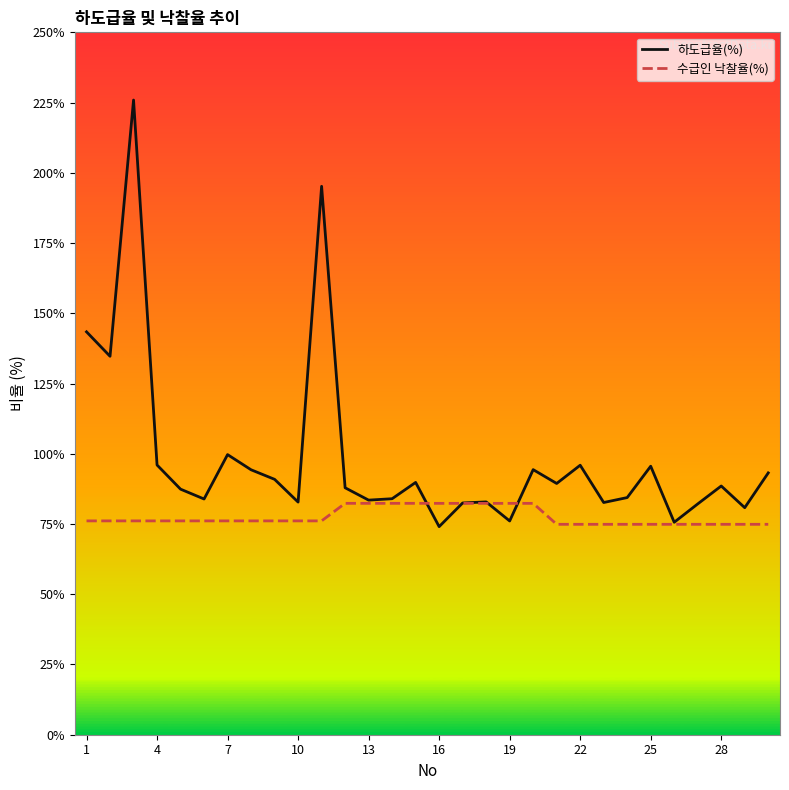

What is the maximum value shown in the chart?

225.9